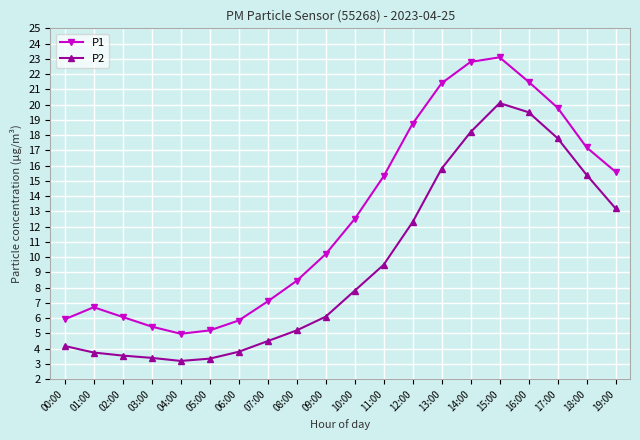

At which label is P1 closest to 14?

11:00